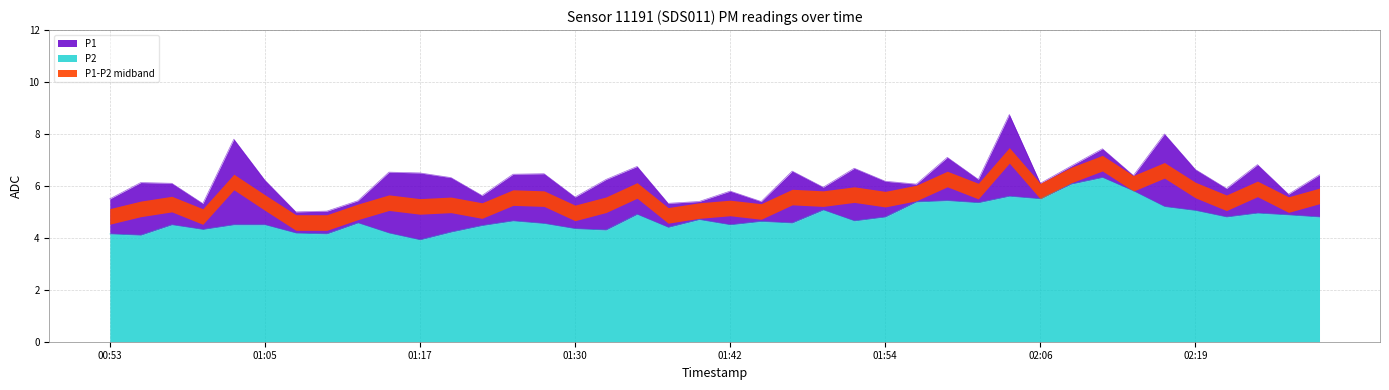

True or false: P2 and P1 intersect in this chart.

False